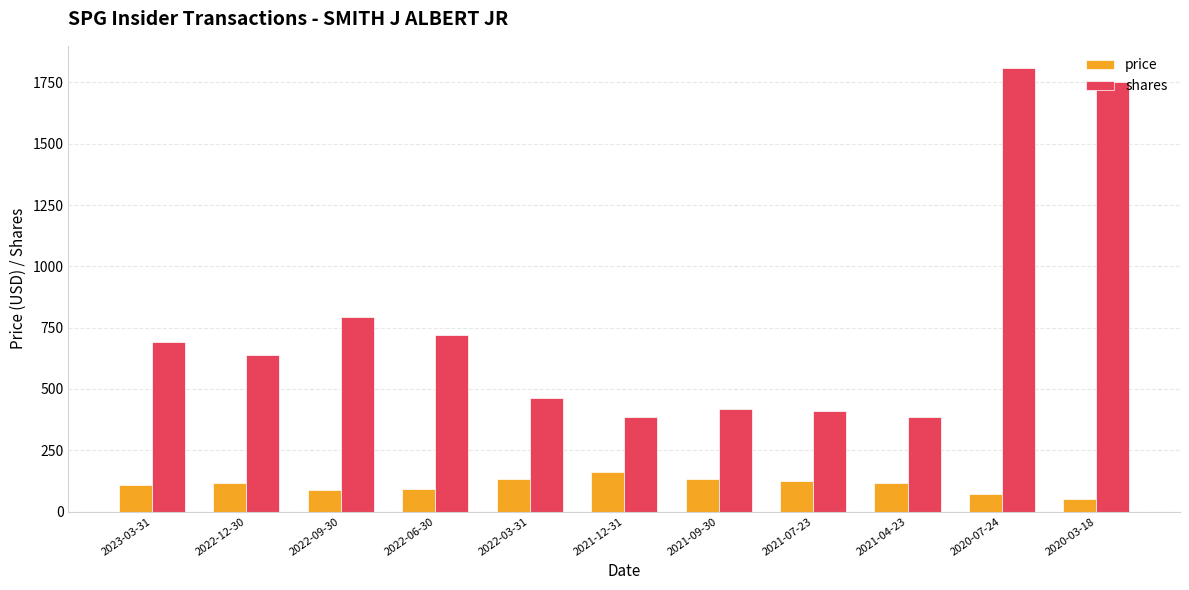

The value of shares at 2021-12-31 is 384.0. True or false?

True